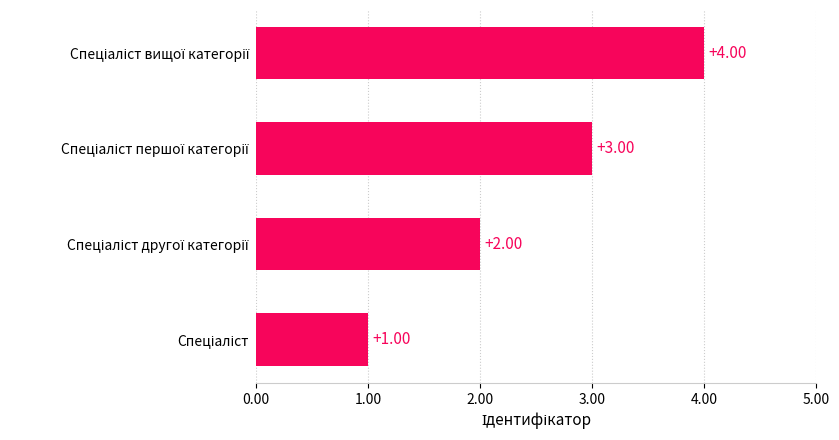

What is the sum of all values?

10